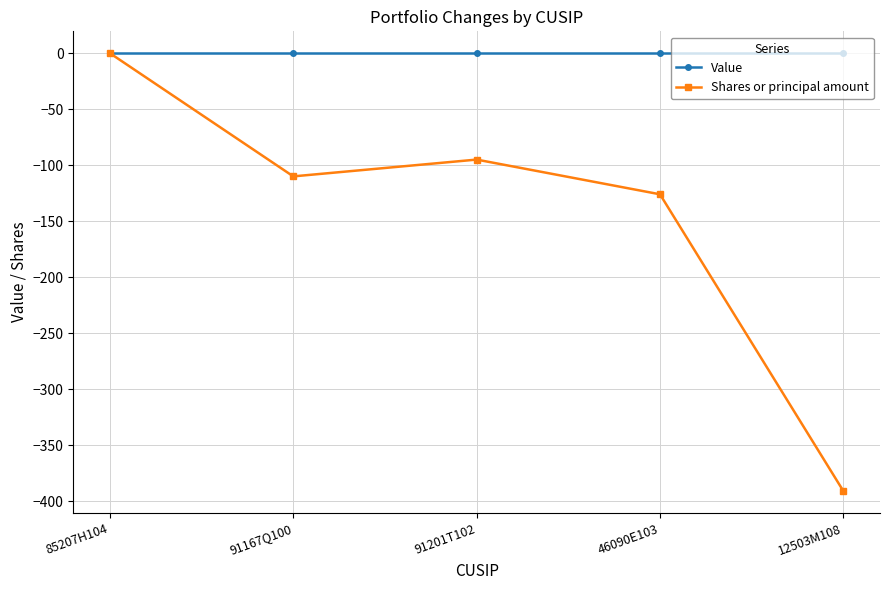

Does the chart display data point markers on the line(s)?

Yes